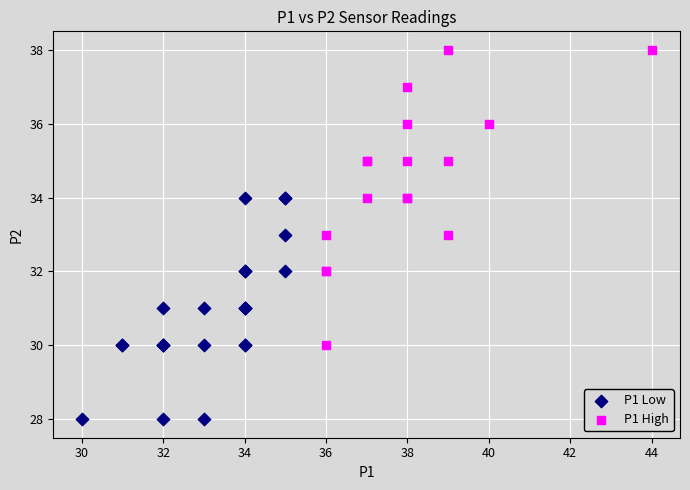

Which series has the widest spread of Y values?

P1 High